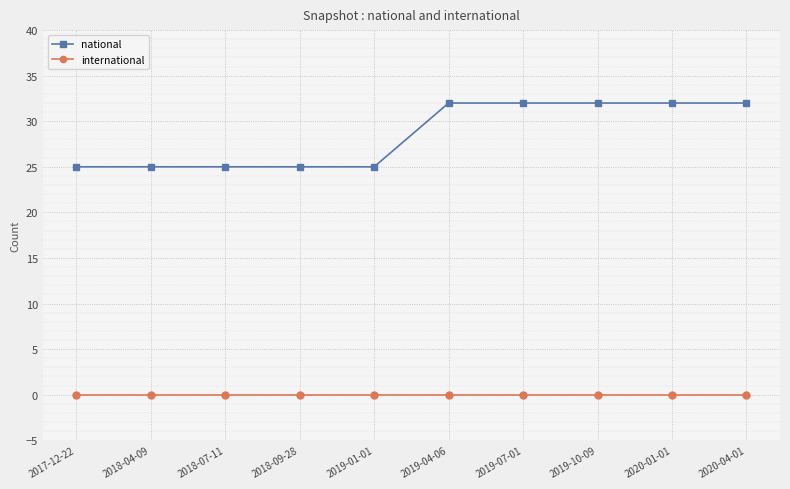

Which series has the largest range (max minus min)?

national